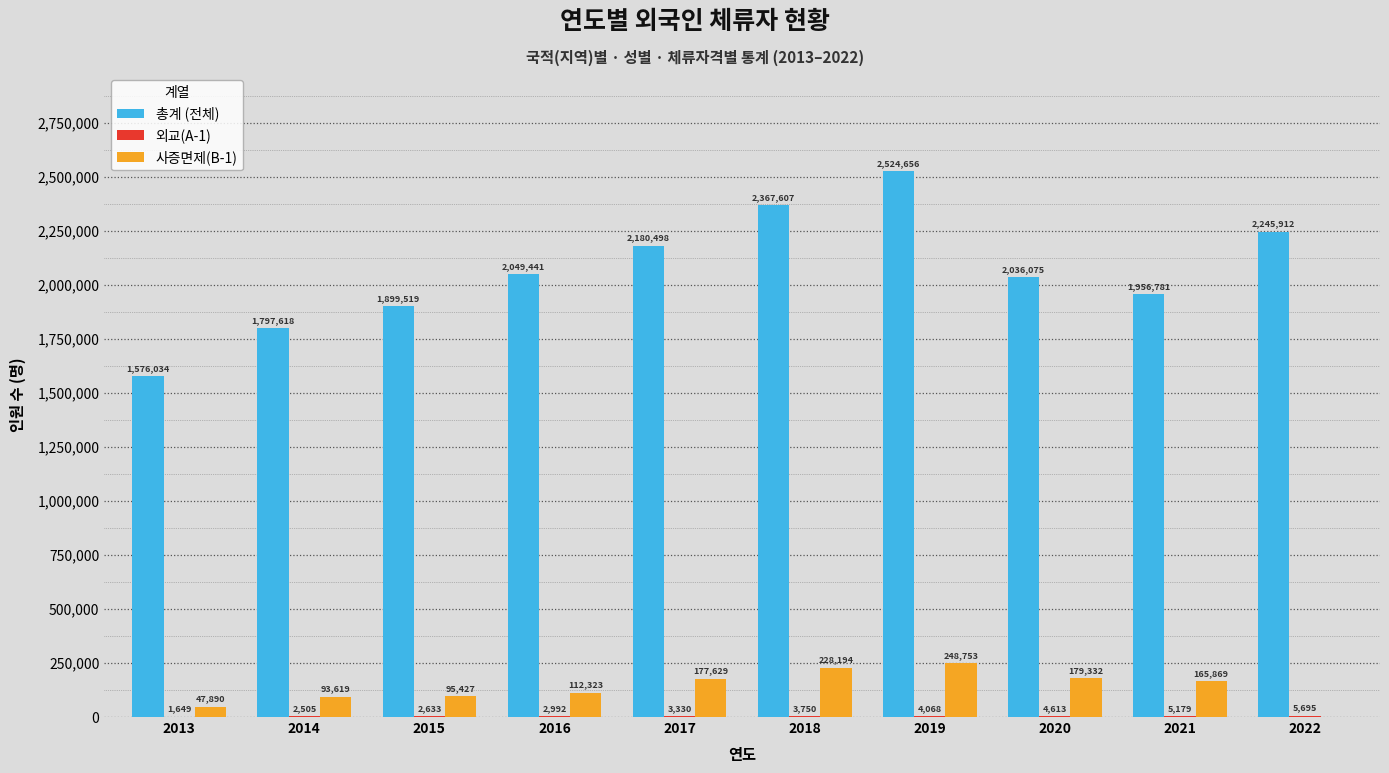

Which series changed the most between 2015 and 2018?

총계 (전체)